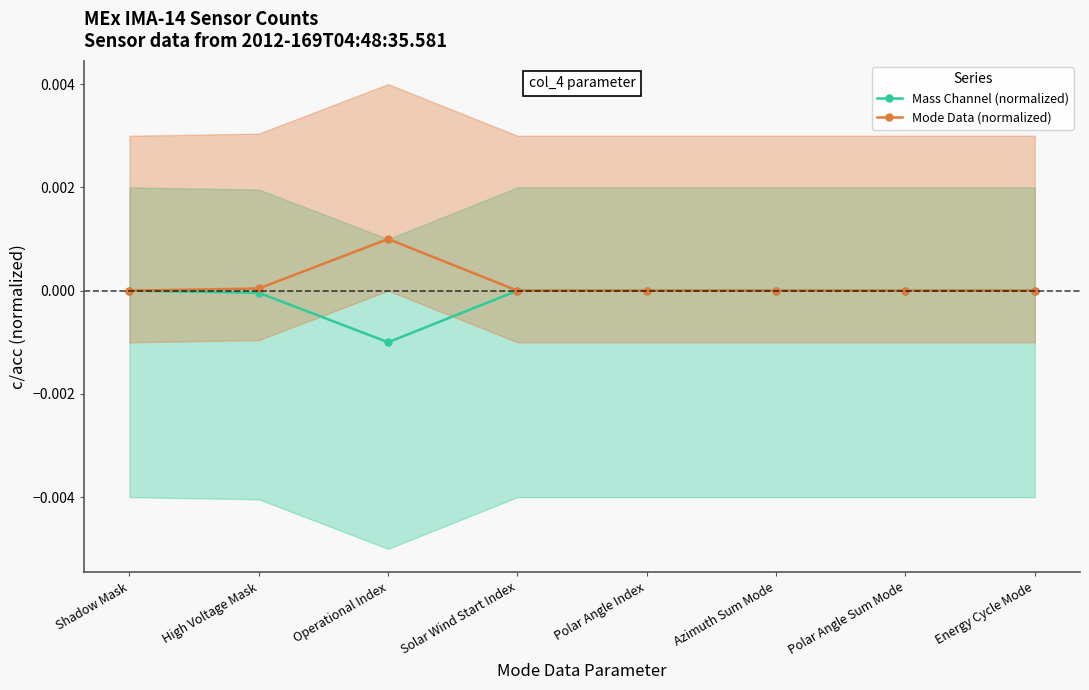

Where is the first local minimum for Mass Channel (normalized)?

Operational Index